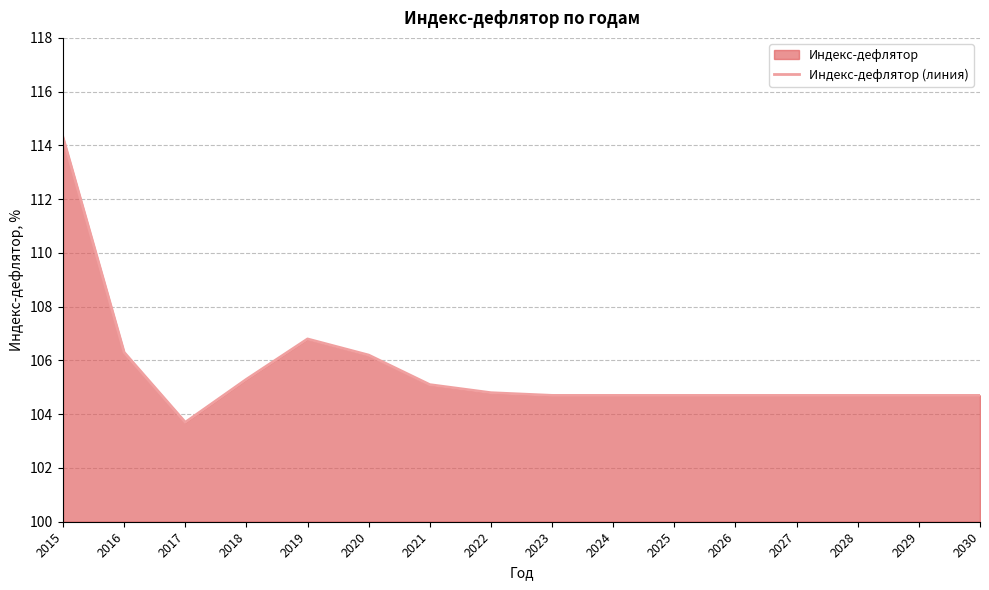

Reading left to right, list all the values displayed in this chart.

114.3	106.3	103.7	105.3	106.8	106.2	105.1	104.8	104.7	104.7	104.7	104.7	104.7	104.7	104.7	104.7